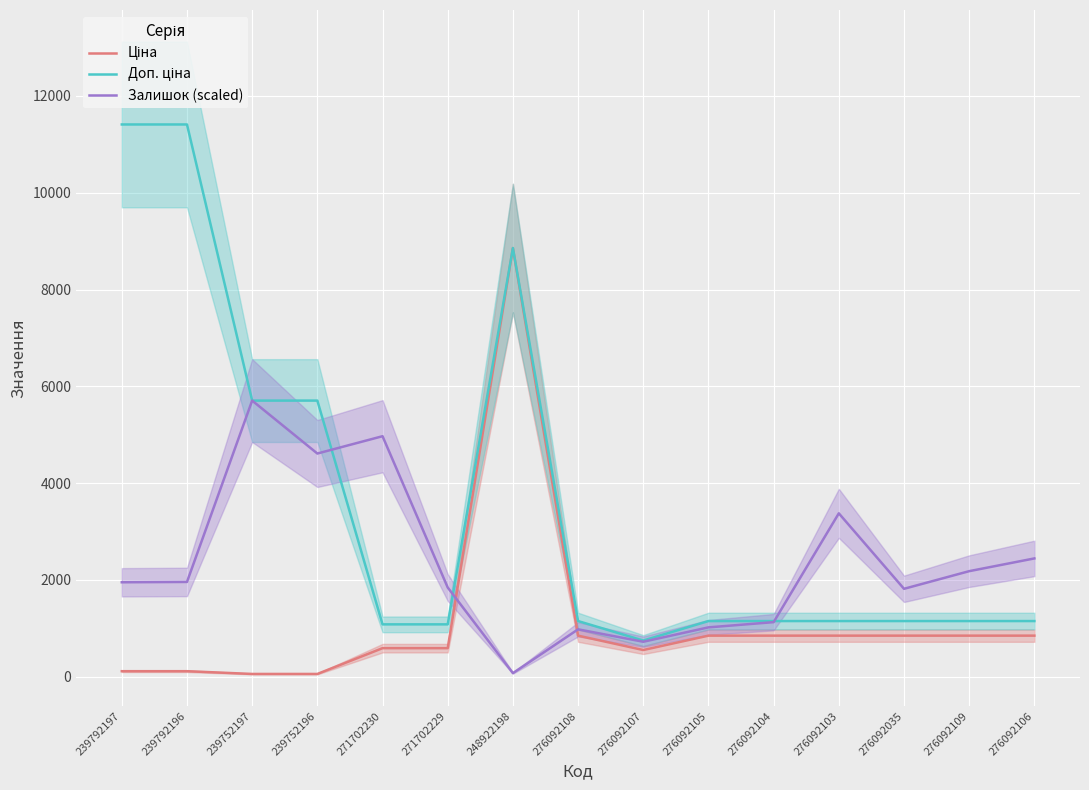

Reading left to right, extract all data points from this chart.

Ціна: 114.1	114.1	57.0	57.0	589.9	589.9	8856.7	848.4	551.5	848.4	848.4	848.4	848.4	848.4	848.4
Доп. ціна: 11410.0	11410.0	5705.0	5705.0	1081.7	1081.7	8856.7	1149.7	747.0	1149.7	1149.7	1149.7	1149.7	1149.7	1149.7
Залишок (scaled): 1951.2	1957.9	5705.0	4611.3	4969.1	1843.2	74.3	979.0	722.4	1019.5	1127.5	3375.7	1816.1	2180.7	2444.0